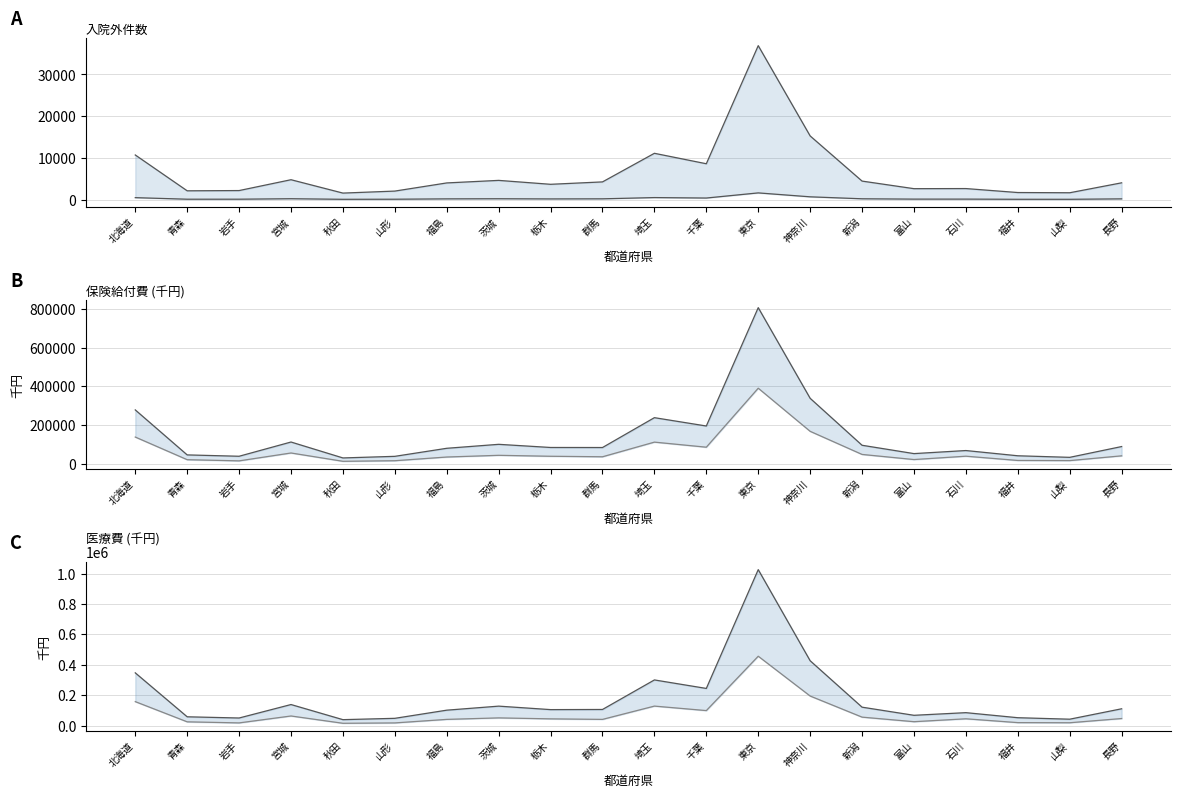

How many interior local valleys does the 合計給付費 series have?

6